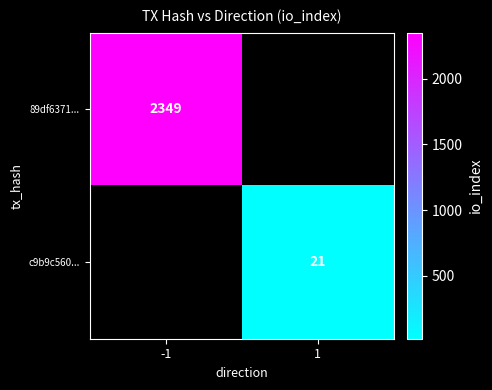

The value of 89df6371... at -1 is 2349. True or false?

True